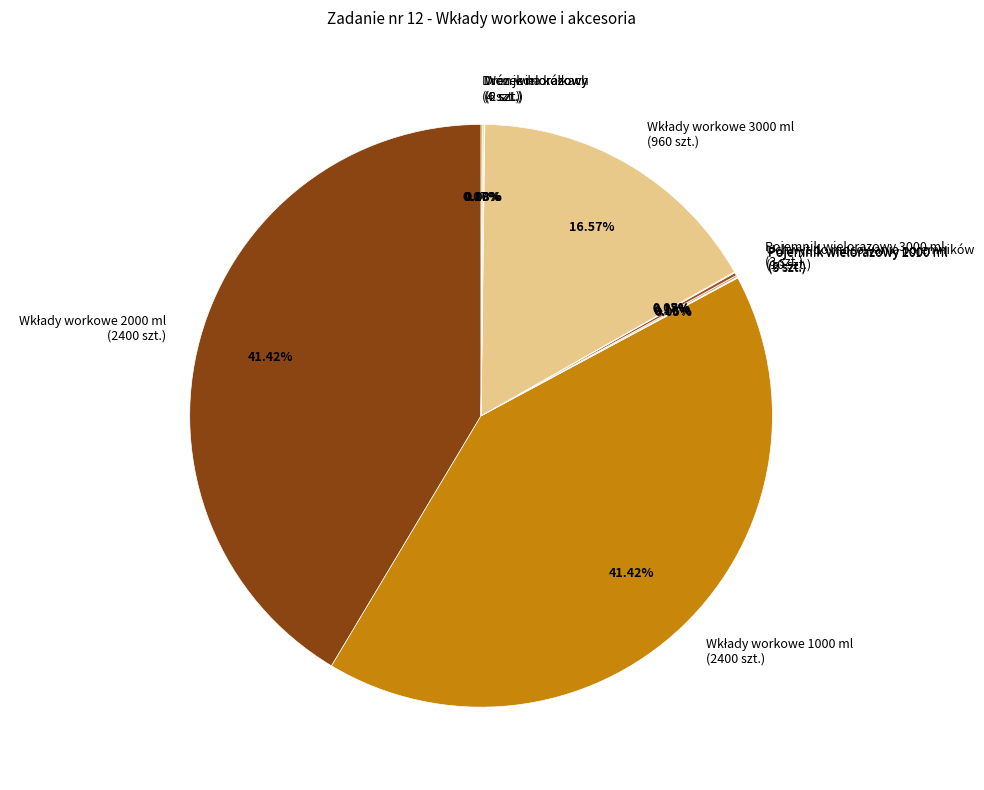

Is there any slice that represents more than half of the pie?

No